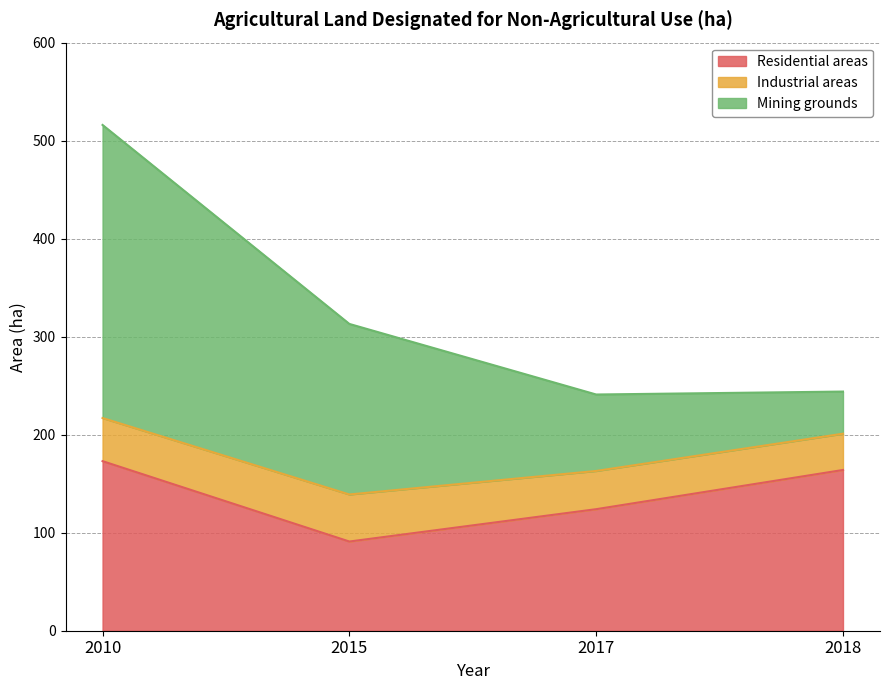

True or false: Mining grounds has more than 0 interior local peaks.

False